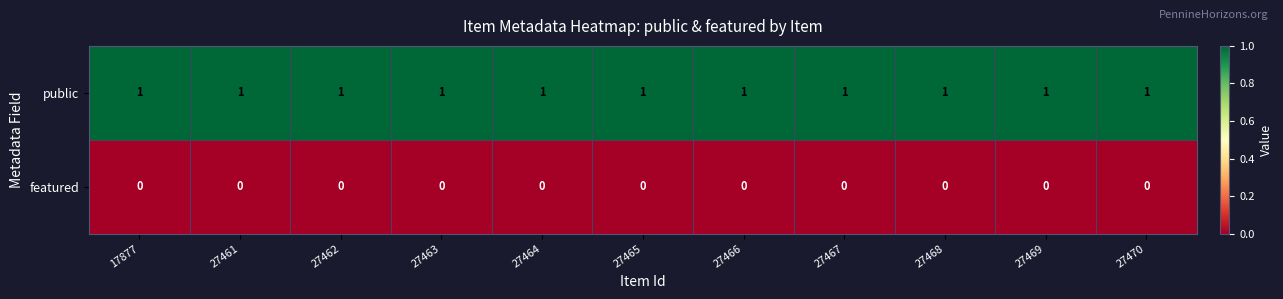

The public series shows 0 at 27470. True or false?

False